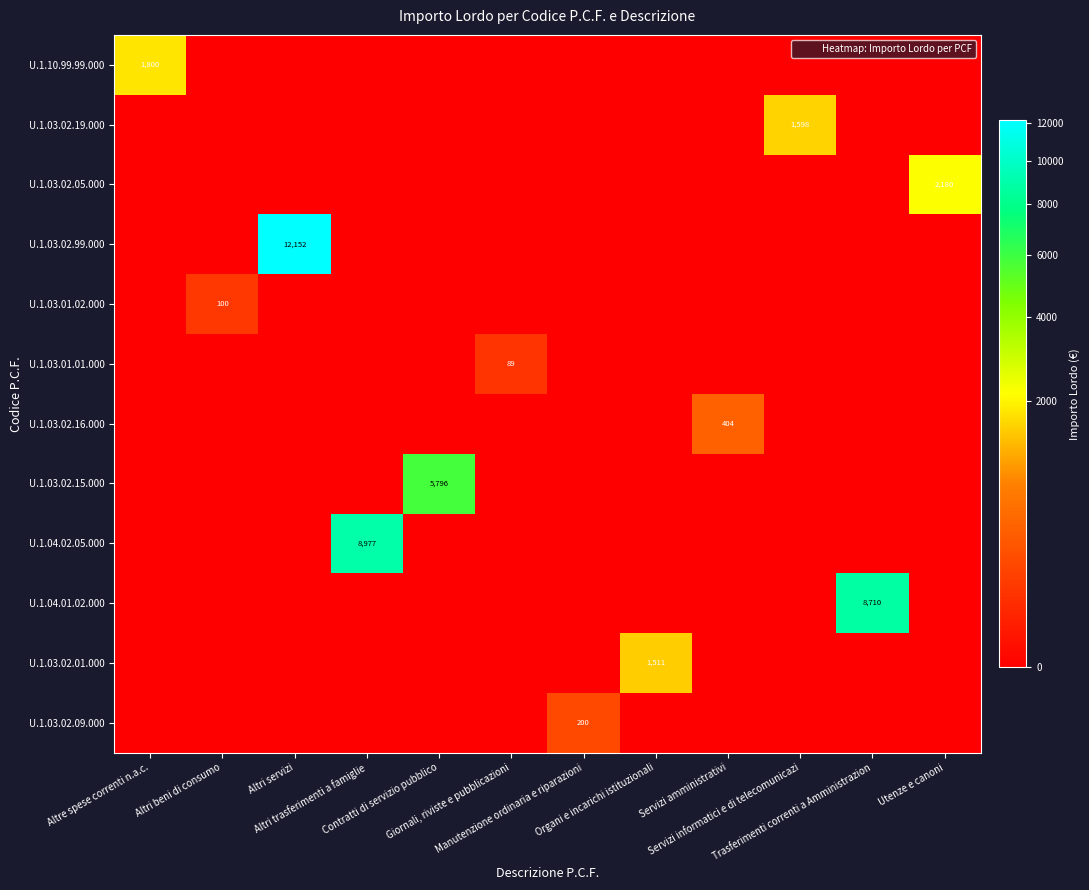

What is the maximum value shown in the chart?

12152.5